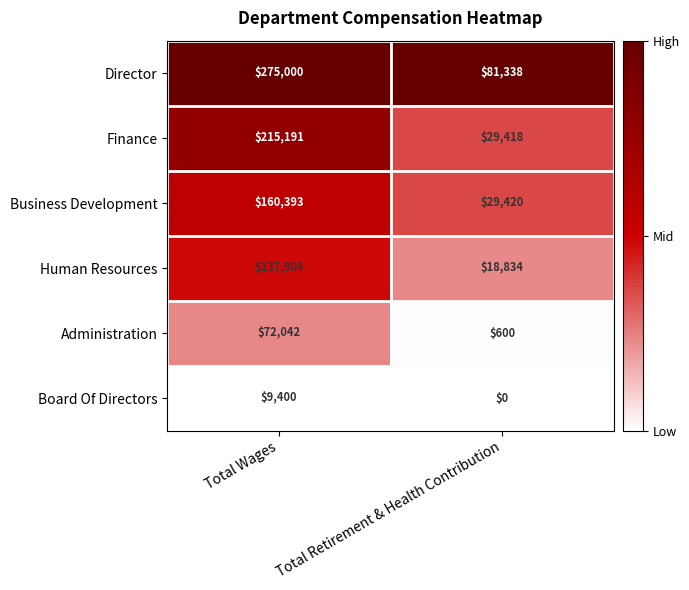

Between Total Wages and Total Retirement & Health Contribution, which series saw the biggest shift?

Director